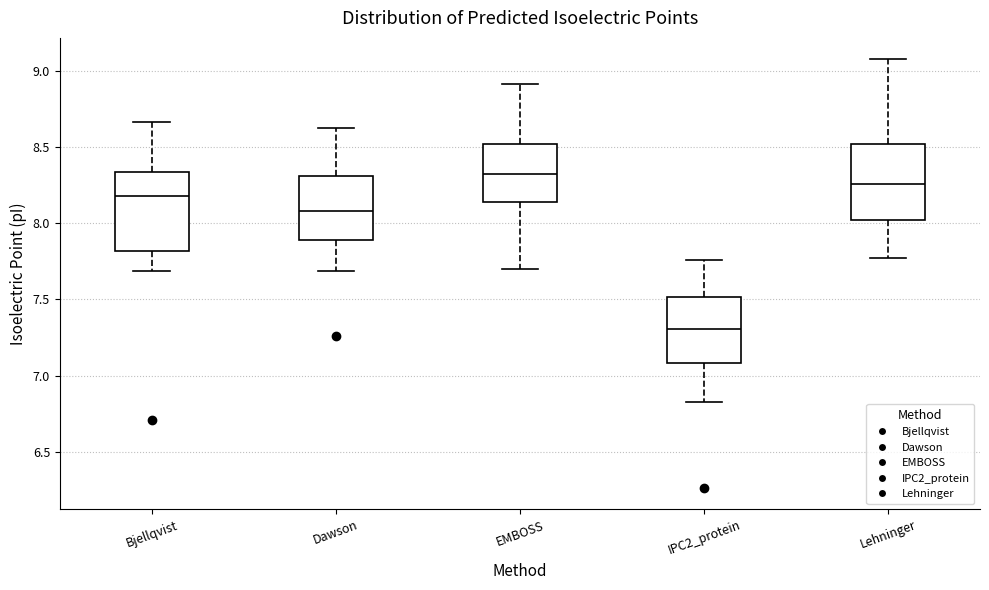

Where is the lower edge of the box for EMBOSS on the y-axis? The values are not printed on the chart, so give them approximately, as read against the axis.

8.15